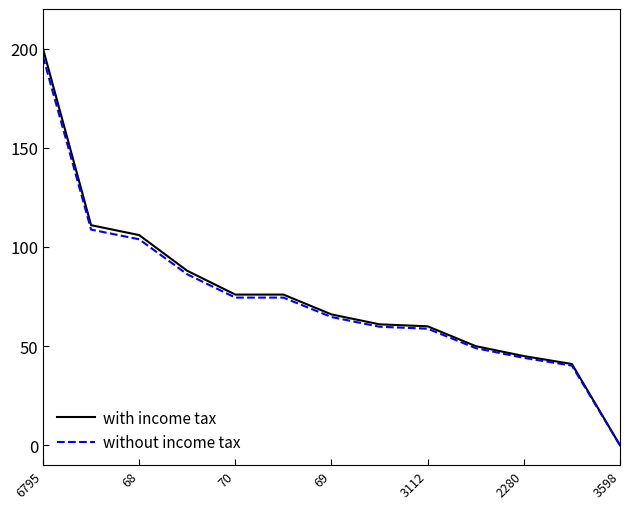

What is the maximum value shown in the chart?

200.0